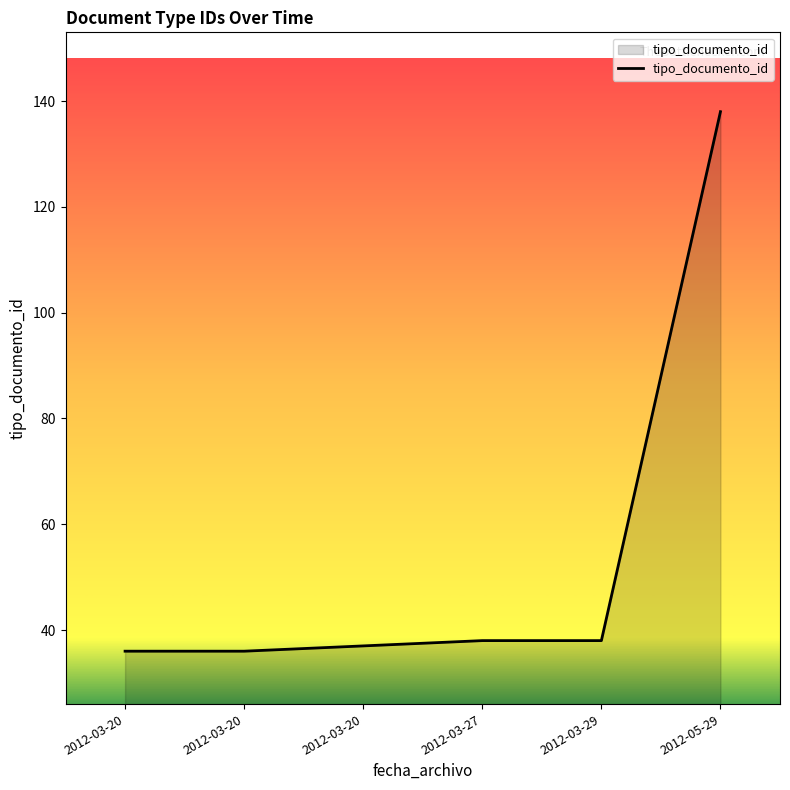

What is the maximum value shown in the chart?

138